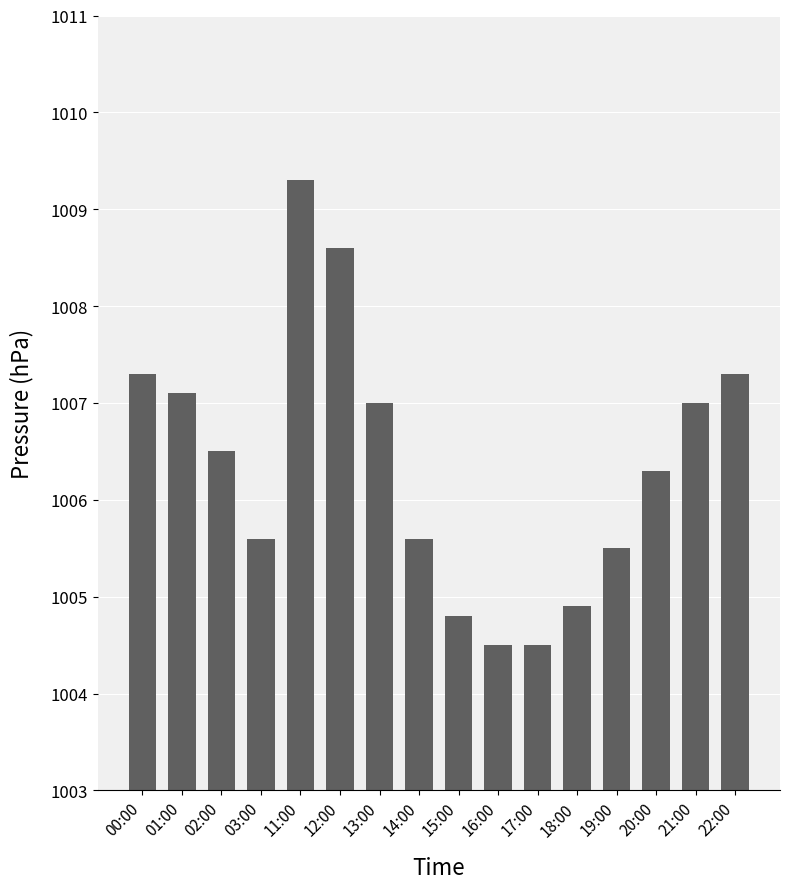

What is the sum of all values?

16101.8